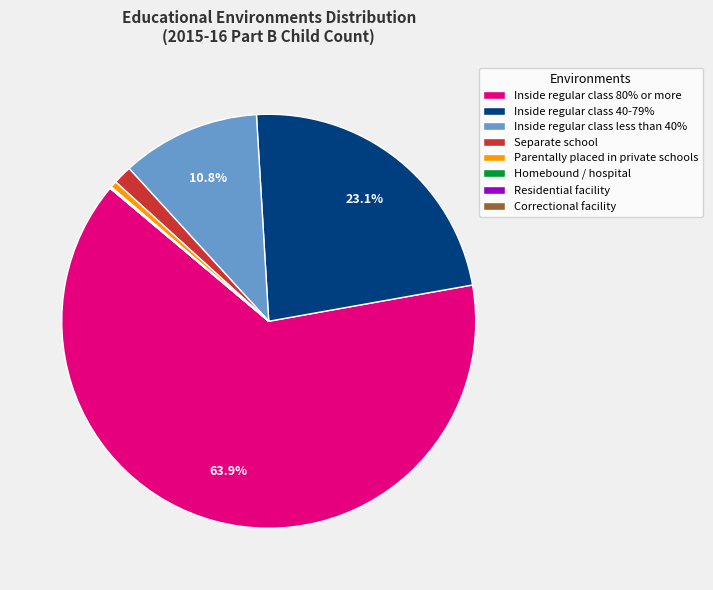

To the nearest percent, what is the average slice percentage?

12%